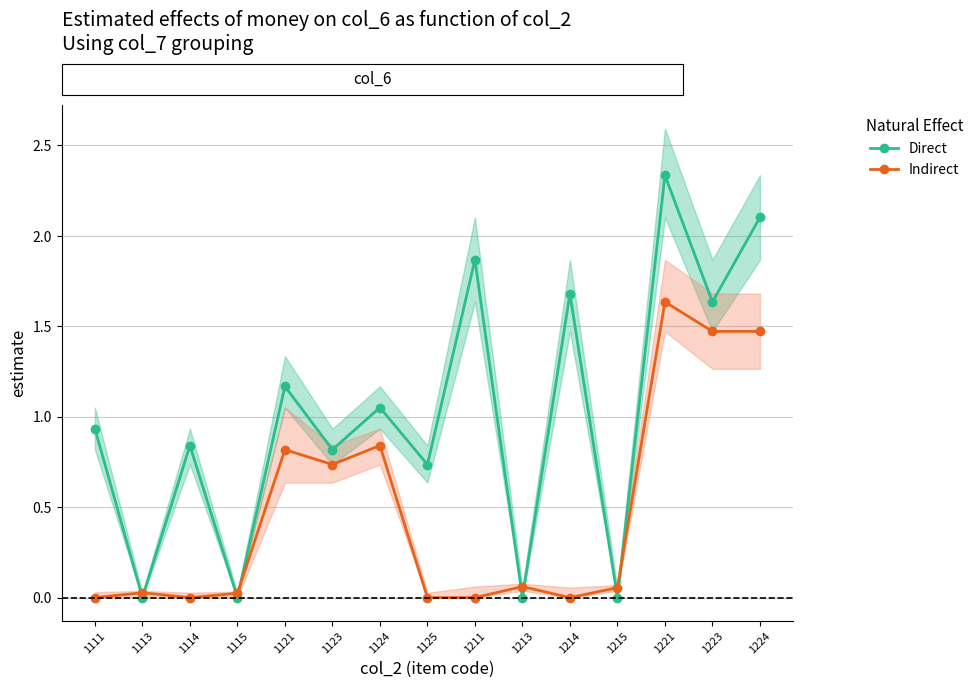

How many distinct data groups are displayed?

2